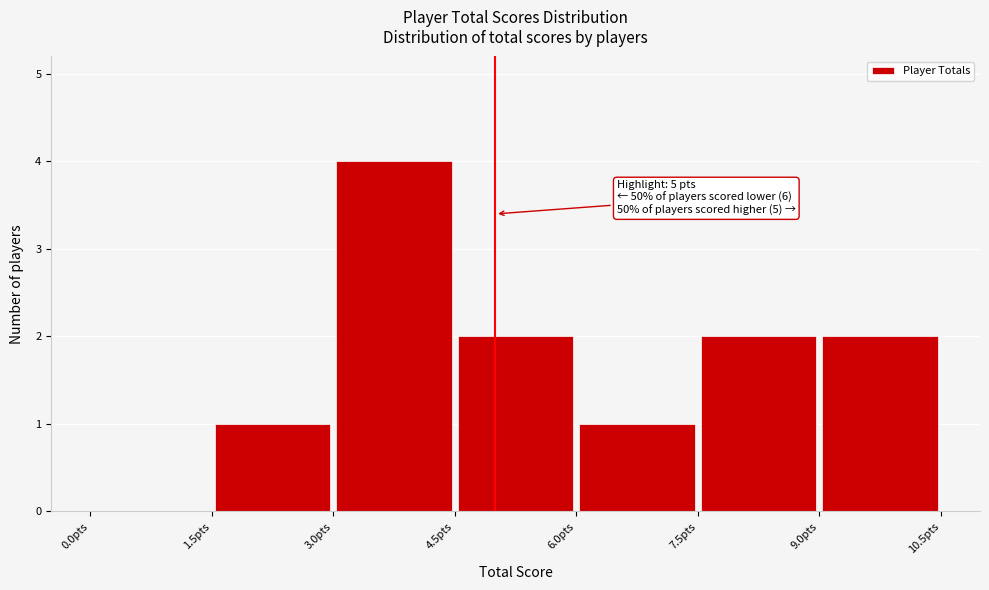

Which range on the x-axis has the tallest bar?

3.0 to 4.5